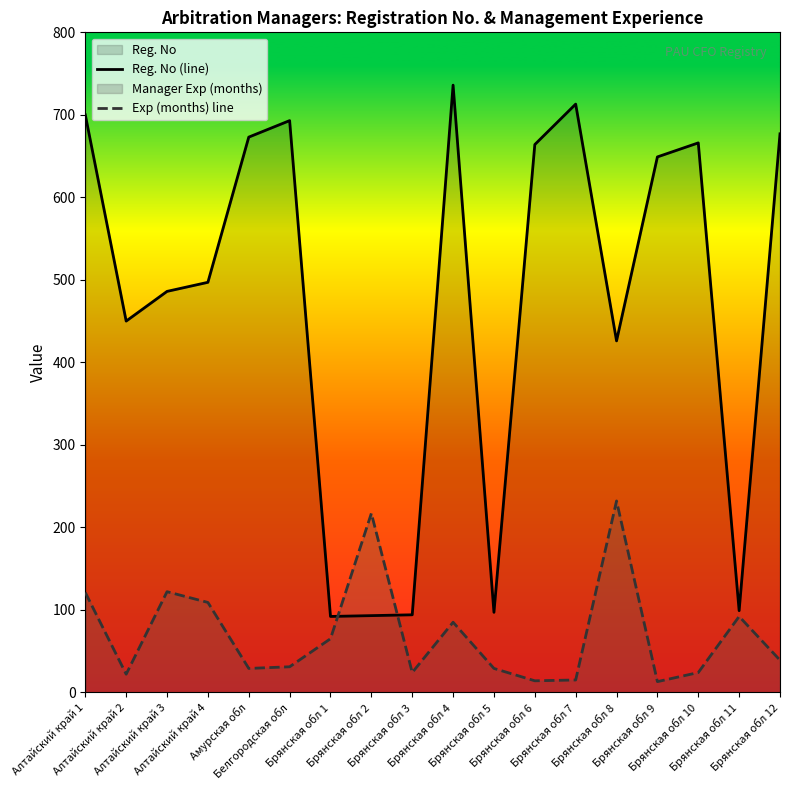

How many lines are shown in the chart?

2